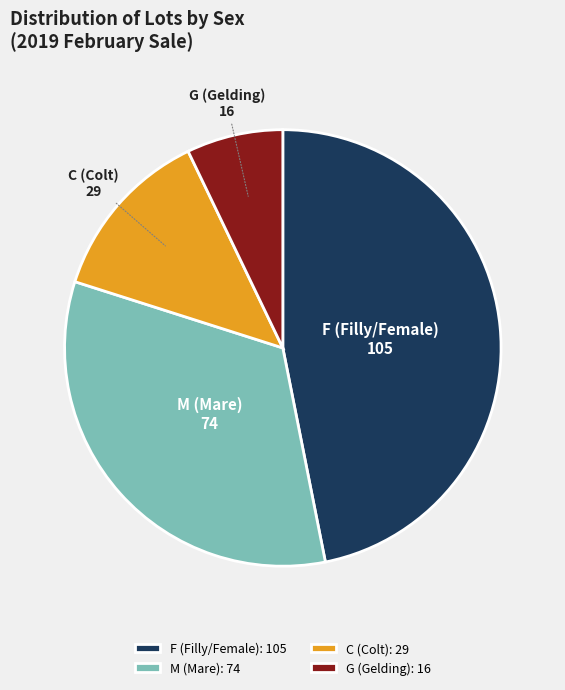

Which has a higher value, G (Gelding) or C (Colt)?

C (Colt)